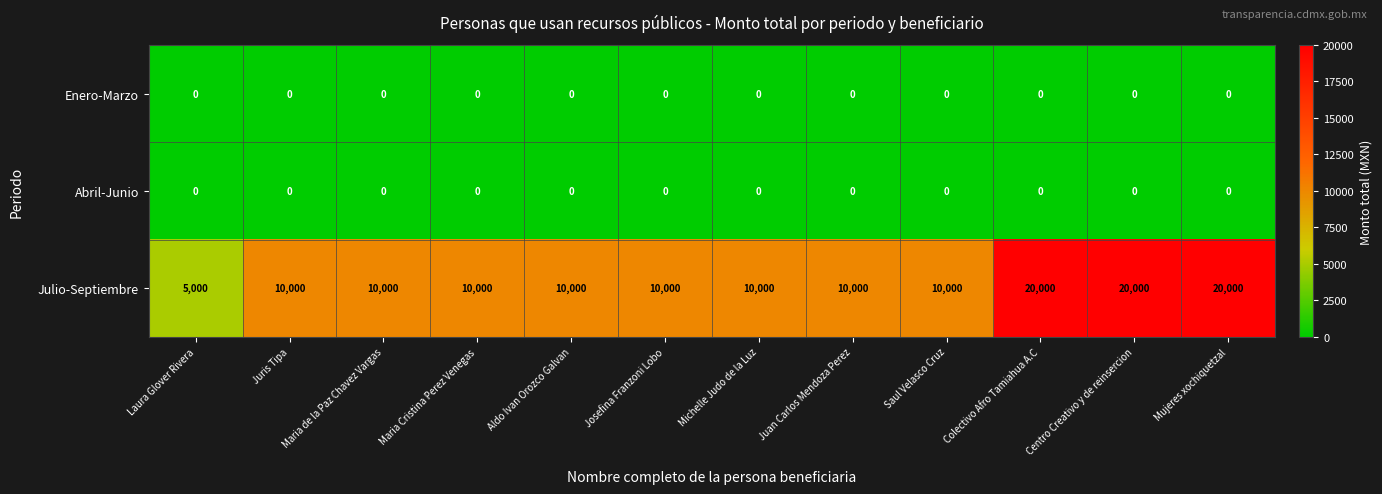

What is the difference between the highest and lowest values at Juris Tipa?

10000